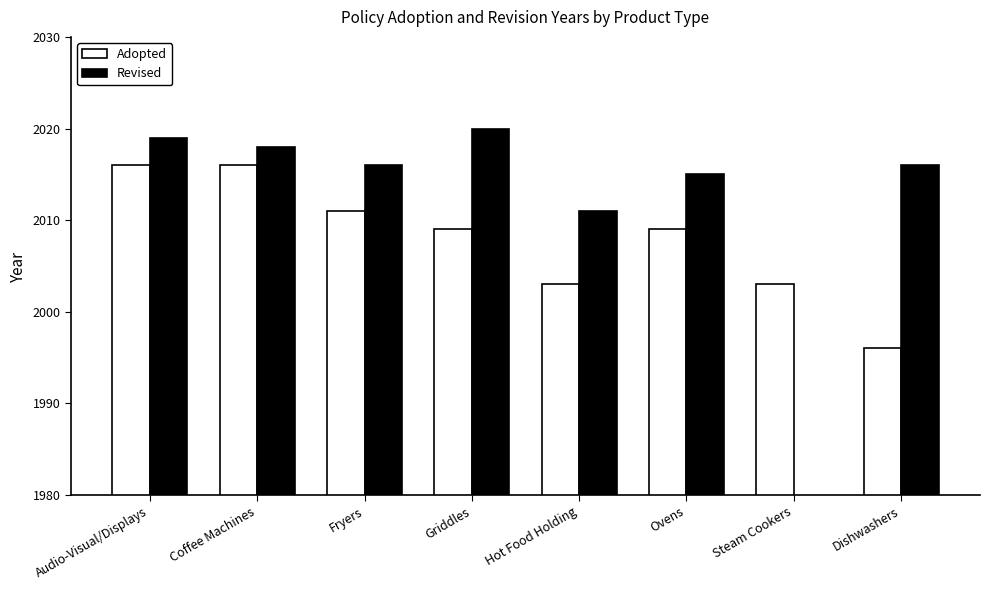

Where does the Revised series first go above 2016?

Audio-Visual/Displays